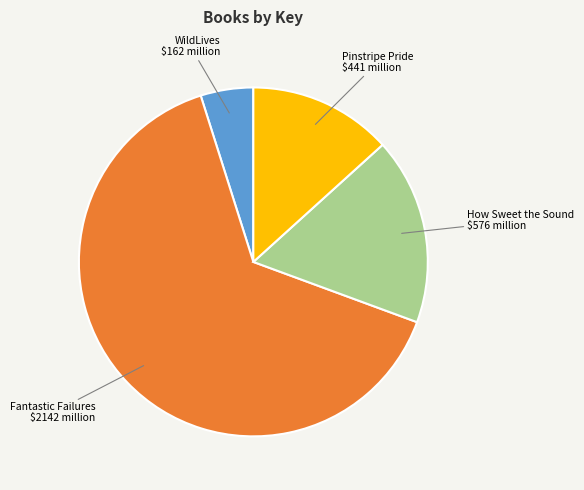

Is there a majority slice in this chart?

Yes